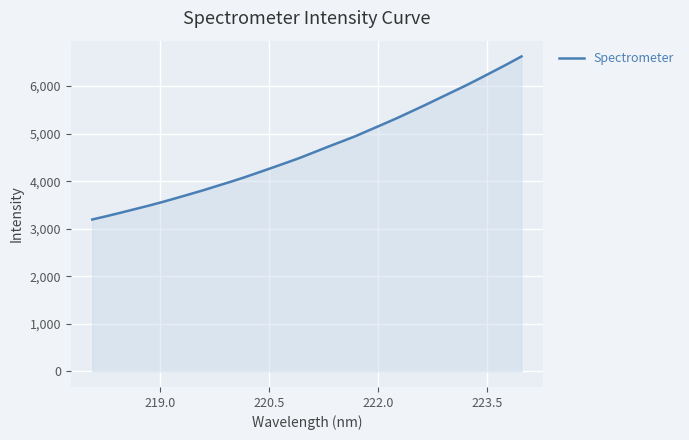

What is the greatest value displayed?

6625.1